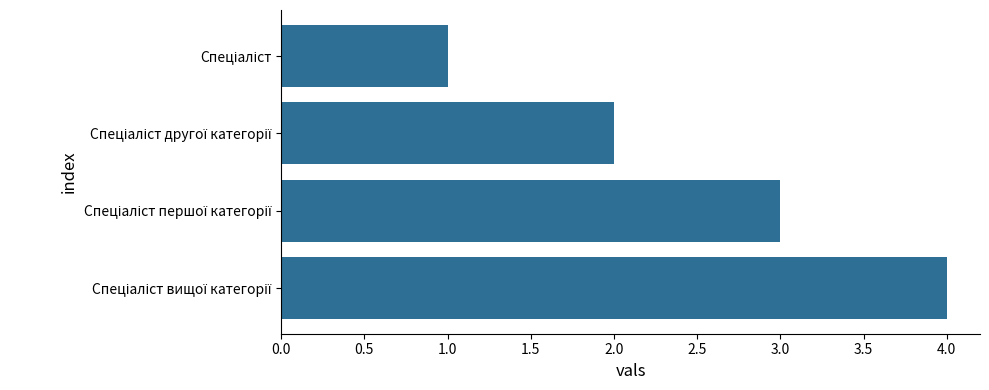

Does the chart contain any negative values?

No